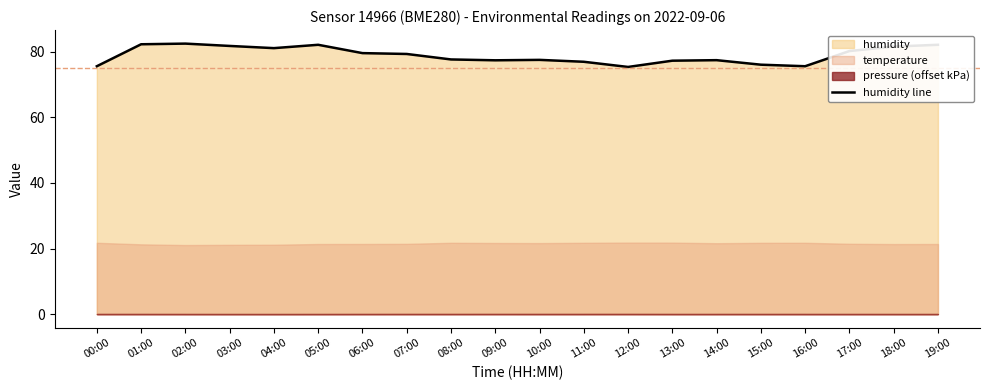

Is it true that the value at 15:00 is 76.1?

True